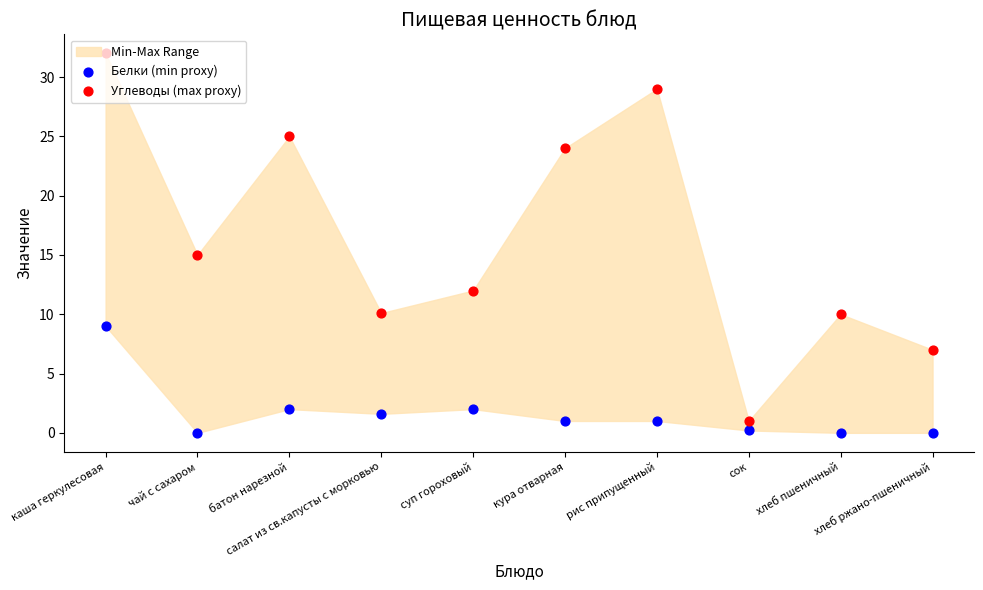

At how many categories does at least one series exceed 7?

8